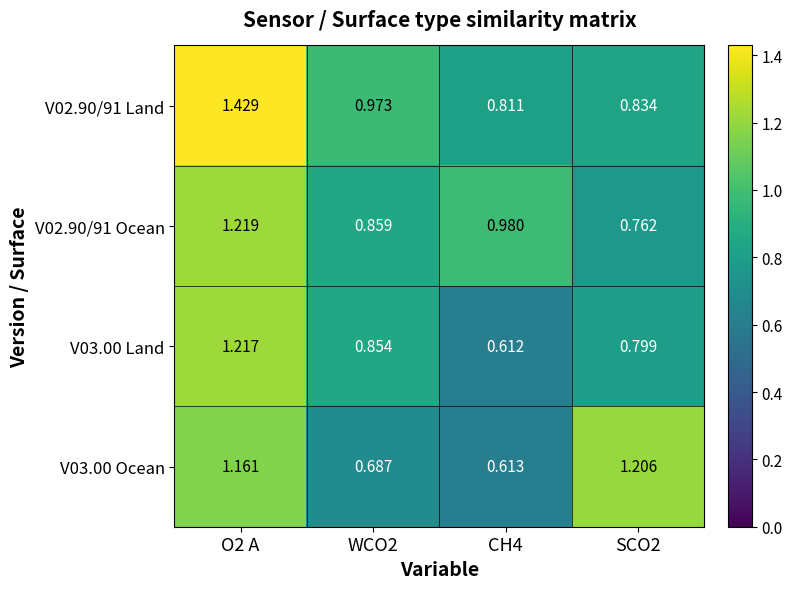

Is the value of V03.00 Land at CH4 greater than the value of V03.00 Ocean at O2 A?

No